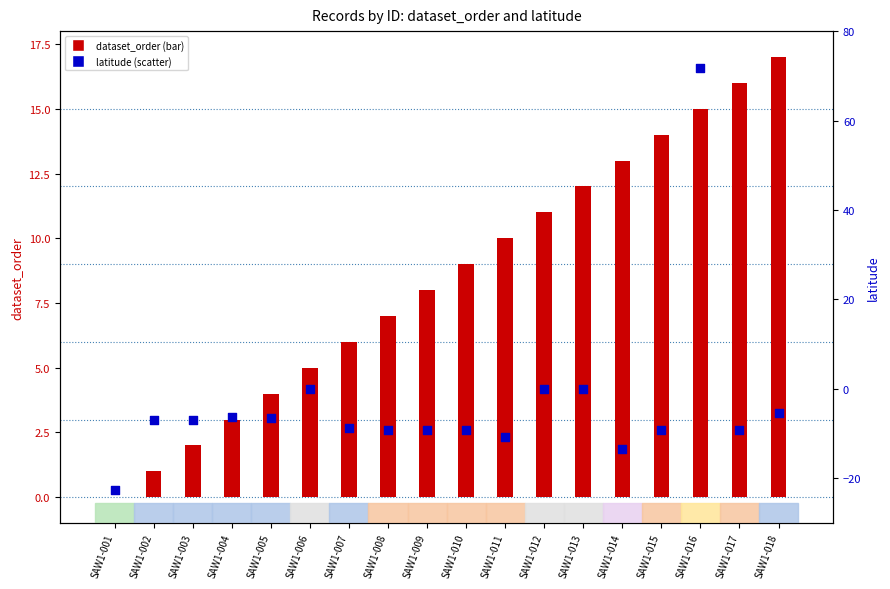

At which category is the sum across all series the highest?

SAW1-016